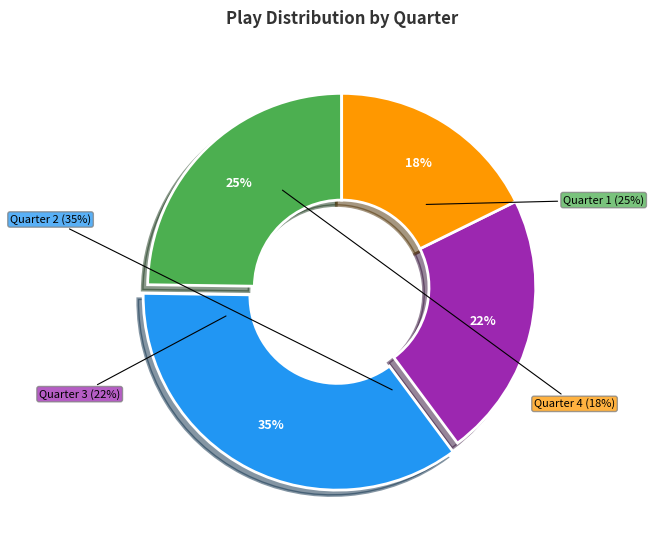

Does Quarter 2 represent more than half of the total?

No